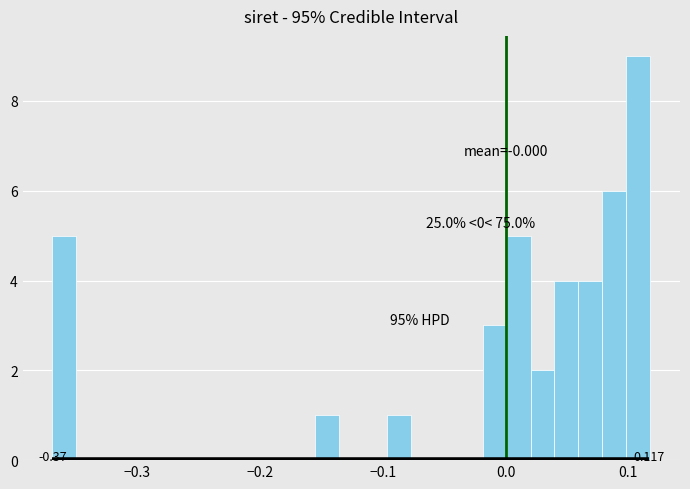

Read against the x-axis, roughly where is the centre of the tallest bar?

0.11